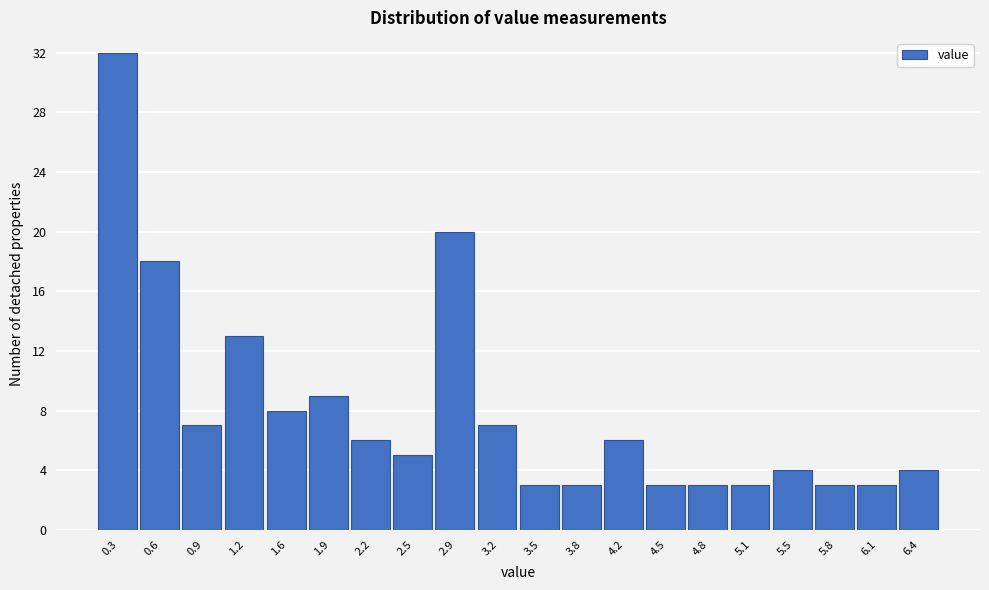

Reading left to right, transcribe this chart: for each bar, give the range it covers on the x-axis and its height. Neither the bar edges nor the heights are printed on the chart, so give them approximately, as read against the axes.

0.100 to 0.425: 32
0.425 to 0.750: 18
0.750 to 1.075: 7
1.075 to 1.400: 13
1.400 to 1.725: 8
1.725 to 2.050: 9
2.050 to 2.375: 6
2.375 to 2.700: 5
2.700 to 3.025: 20
3.025 to 3.350: 7
3.350 to 3.675: 3
3.675 to 4.000: 3
4.000 to 4.325: 6
4.325 to 4.650: 3
4.650 to 4.975: 3
4.975 to 5.300: 3
5.300 to 5.625: 4
5.625 to 5.950: 3
5.950 to 6.275: 3
6.275 to 6.600: 4